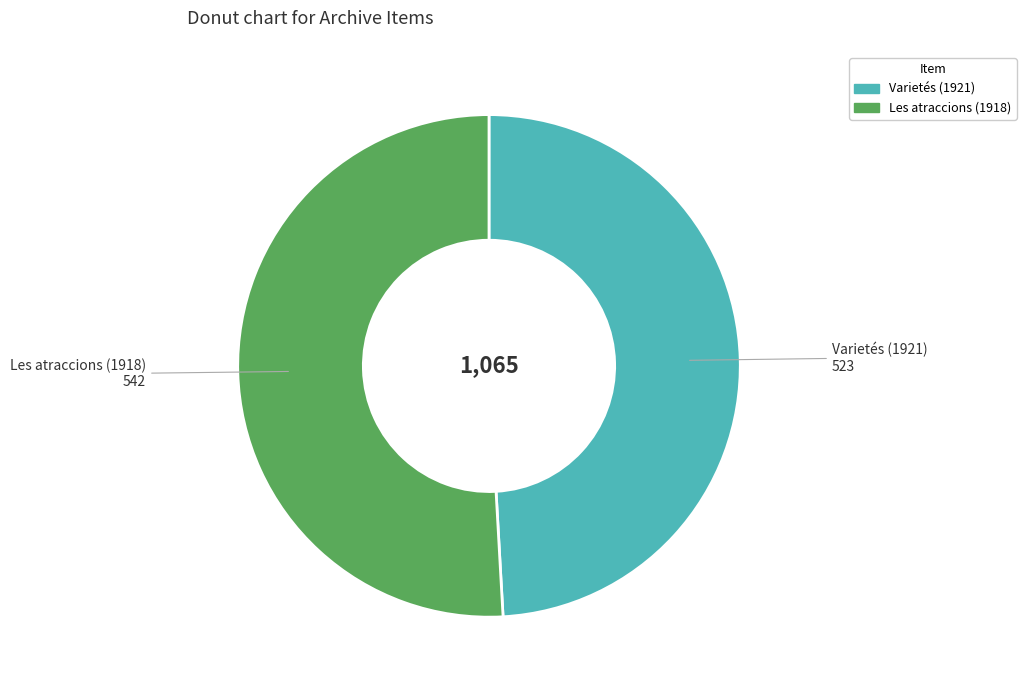

Is the sum of Varietés (1921) and Les atraccions (1918) greater than half?

Yes